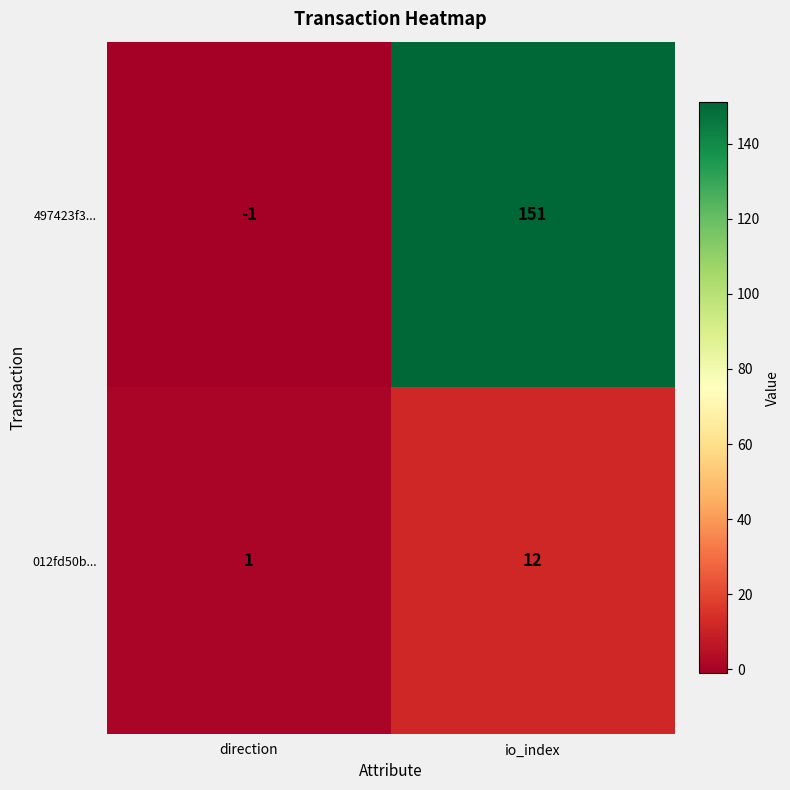

At which label does 497423f3... reach its minimum?

direction